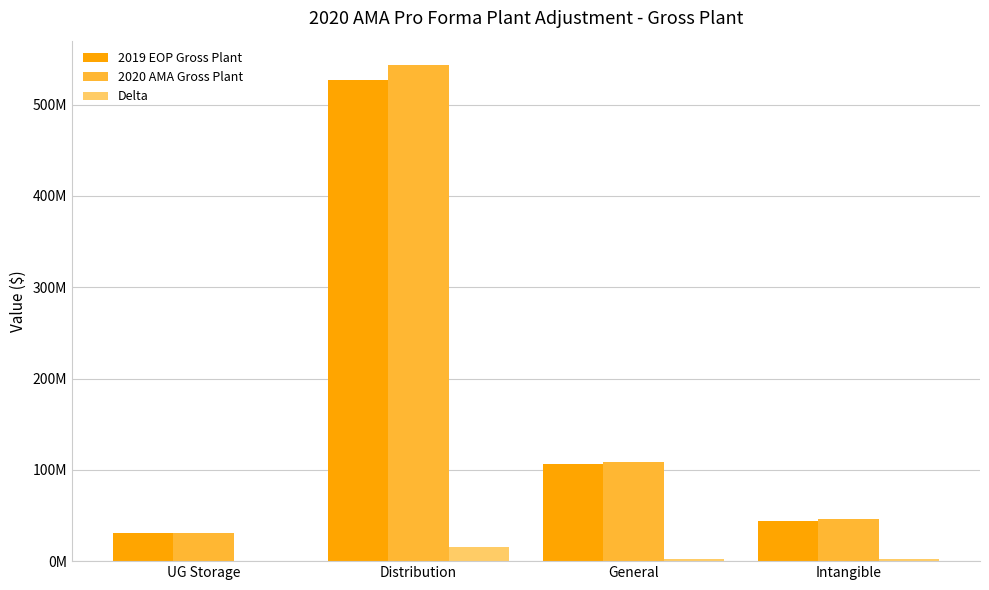

The value of 2020 AMA Gross Plant at Intangible is 22650418. True or false?

False